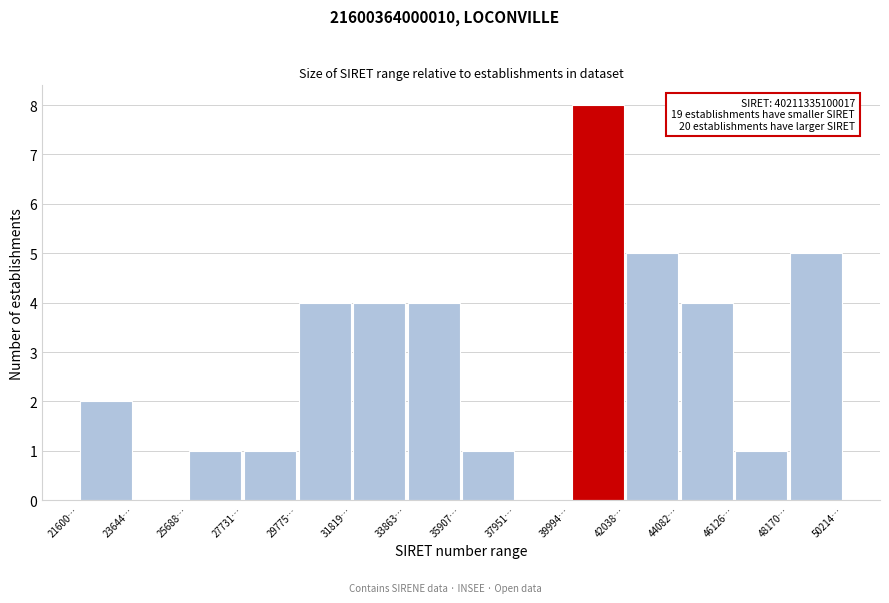

Reading right to left, what are all the values shown in this chart?

48170…=5	46126…=1	44082…=4	42038…=5	39994…=8	37951…=0	35907…=1	33863…=4	31819…=4	29775…=4	27731…=1	25688…=1	23644…=0	21600…=2